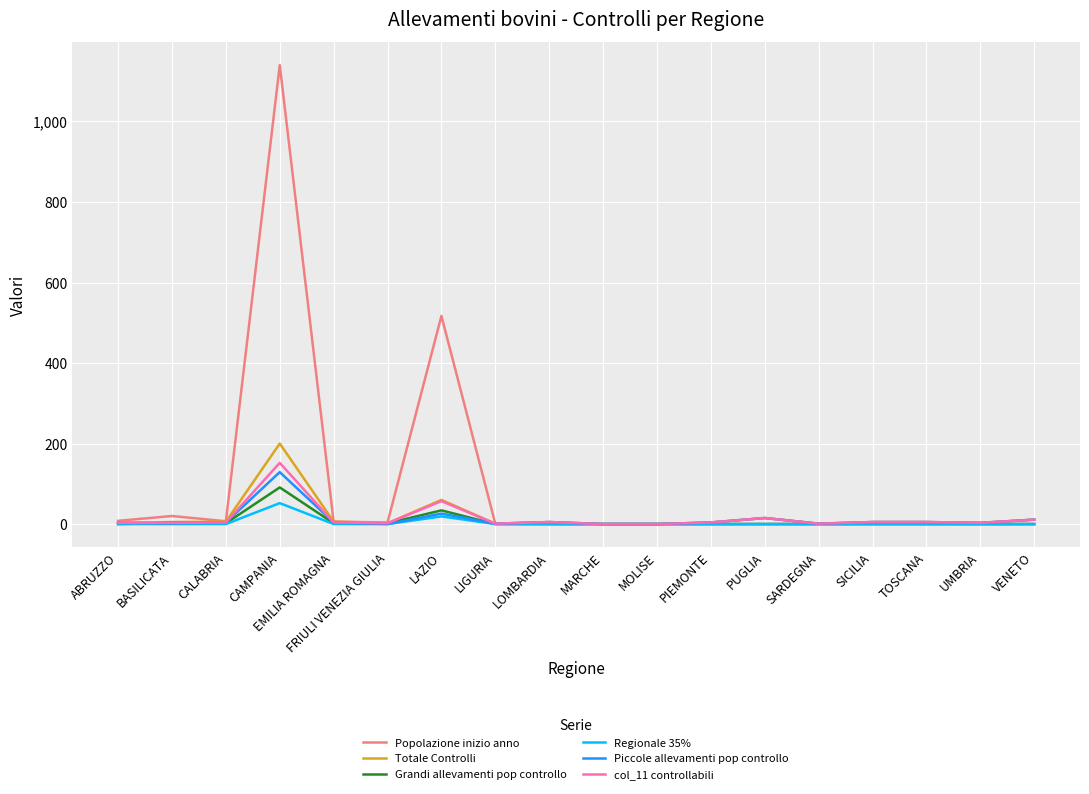

How many distinct data groups are displayed?

6